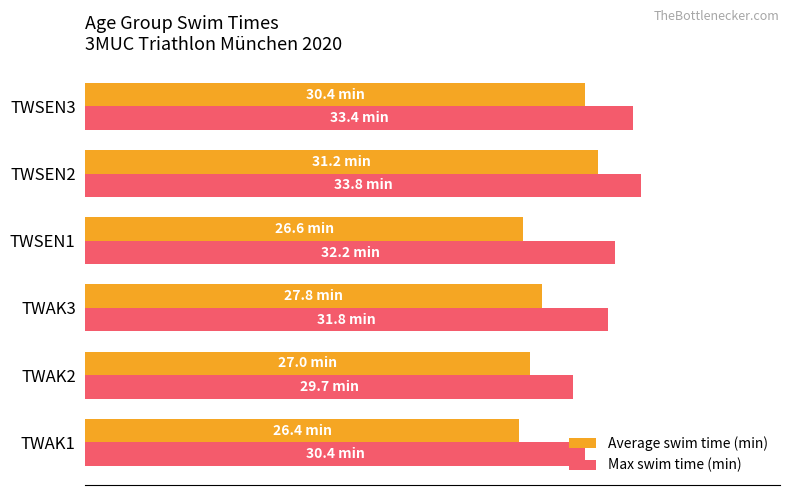

Which series has the largest total across all categories?

Max swim time (min)